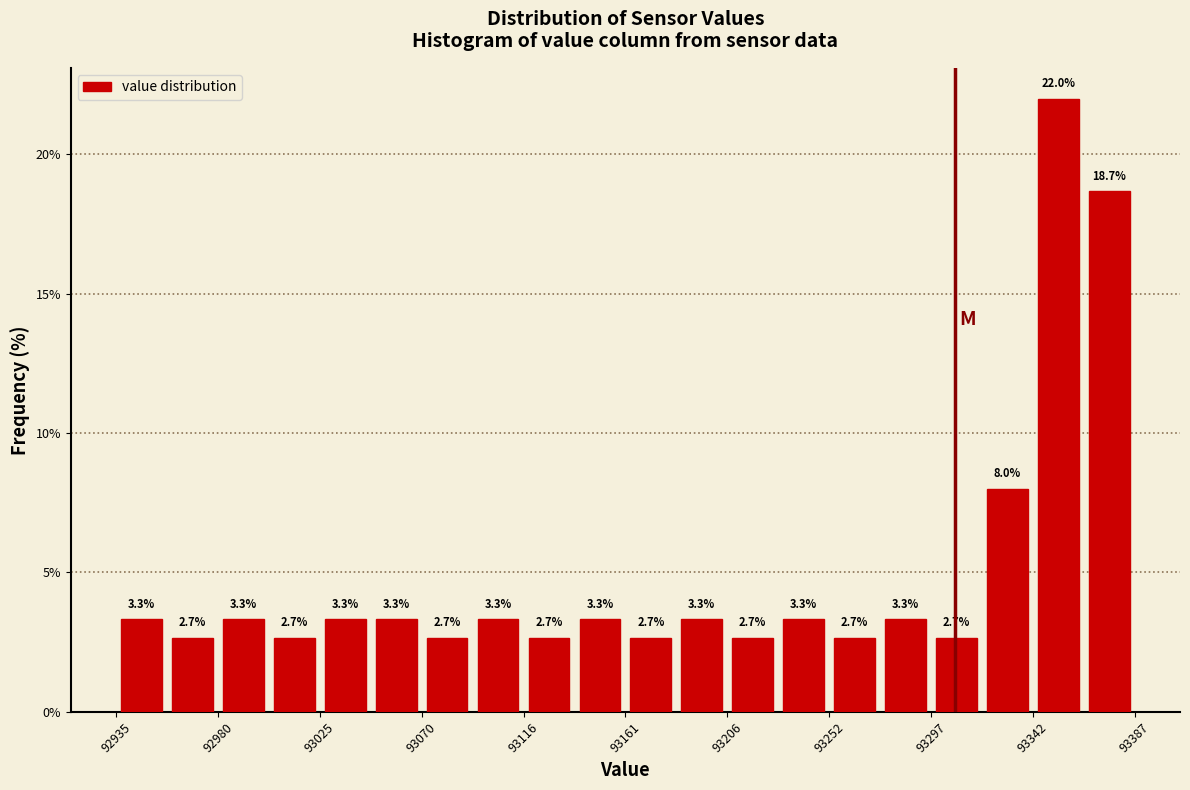

Reading left to right, list every bar in this chart as the range it spans on the x-axis followed by its height. The bar edges are not printed on the chart, so give them approximately, as read against the axis.

92935 to 92960: 3.3
92960 to 92980: 2.7
92980 to 93005: 3.3
93005 to 93025: 2.7
93025 to 93050: 3.3
93050 to 93070: 3.3
93070 to 93095: 2.7
93095 to 93115: 3.3
93115 to 93140: 2.7
93140 to 93160: 3.3
93160 to 93185: 2.7
93185 to 93205: 3.3
93205 to 93230: 2.7
93230 to 93250: 3.3
93250 to 93275: 2.7
93275 to 93295: 3.3
93295 to 93320: 2.7
93320 to 93345: 8.0
93345 to 93365: 22.0
93365 to 93390: 18.7